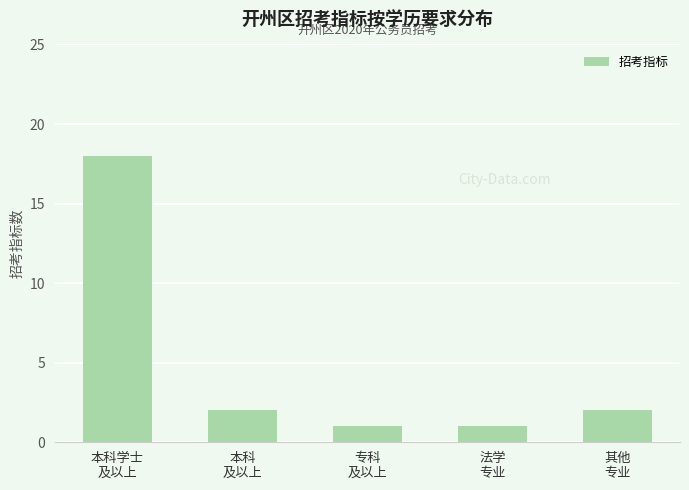

True or false: the data shows 2 at 本科
及以上.

True